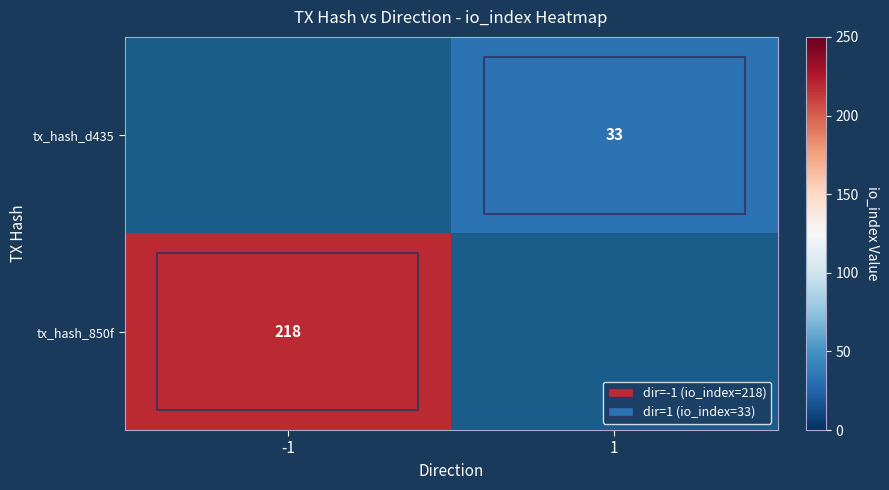

Between 1 and -1, which is larger?

-1